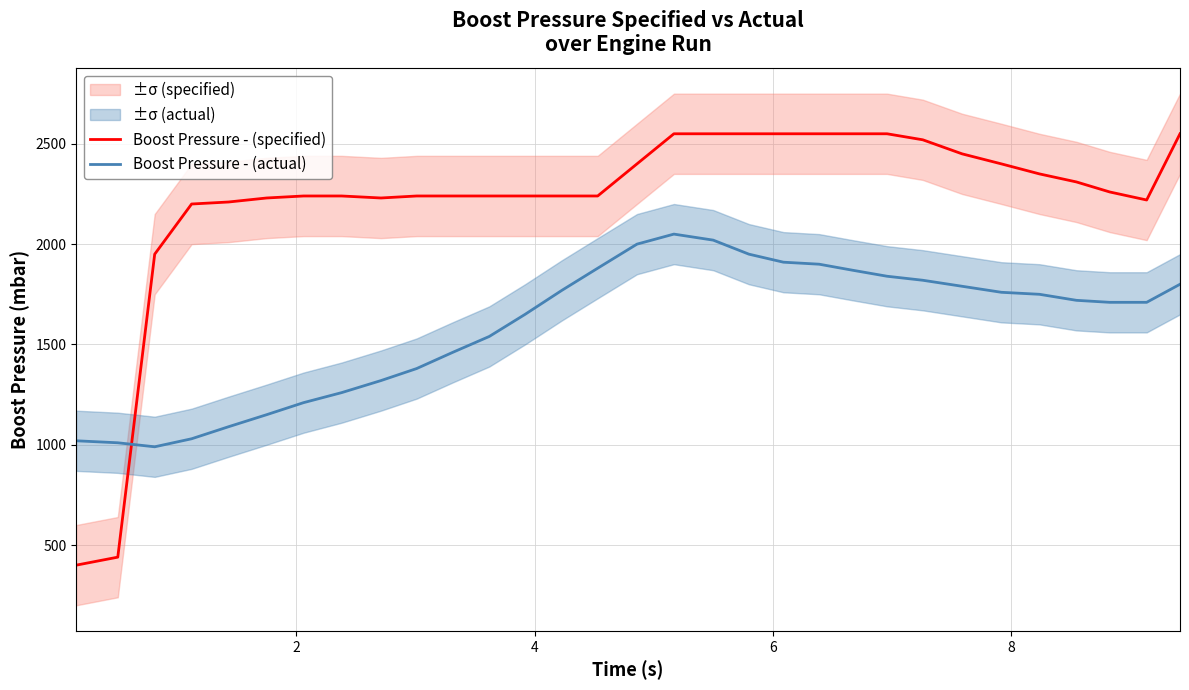

True or false: Boost Pressure - (actual) has more than 2 points higher than both neighbors.

False